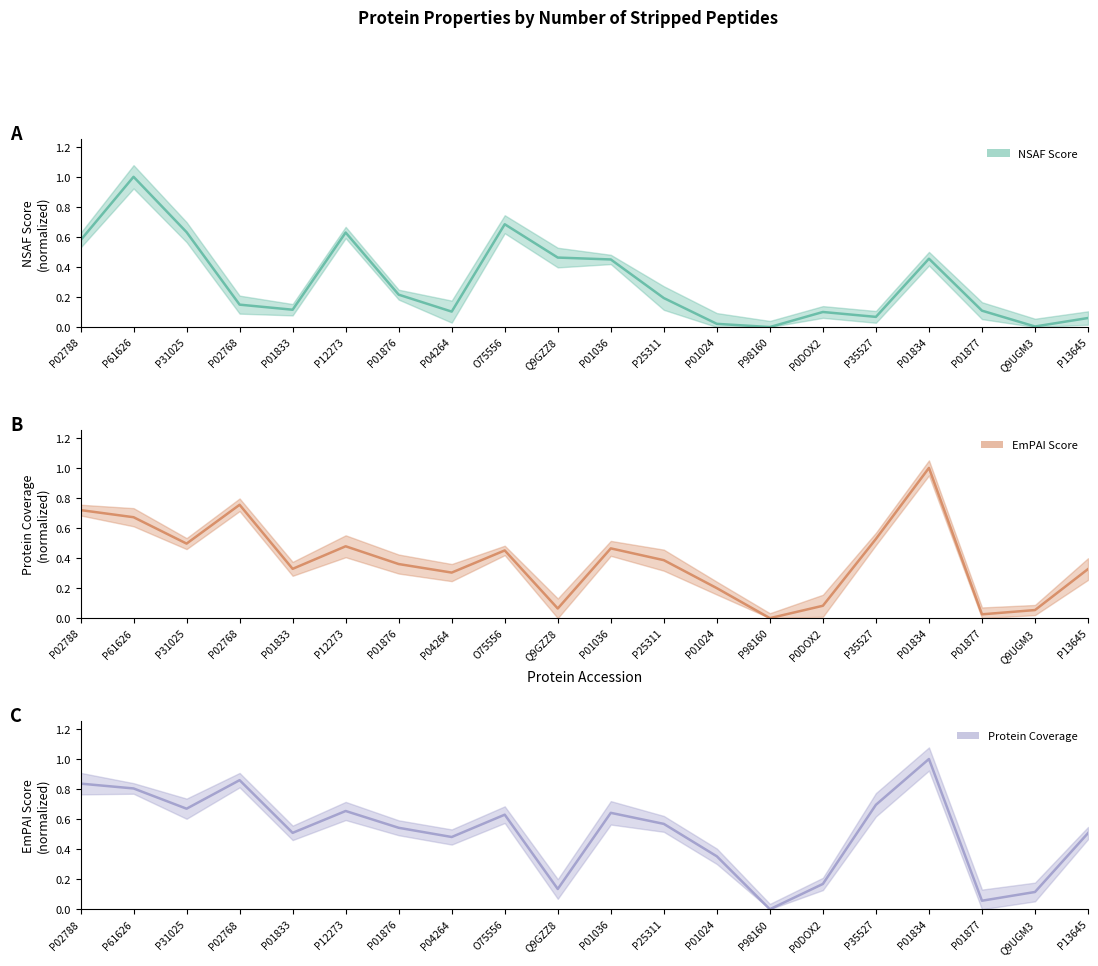

Does the chart display data point markers on the line(s)?

No